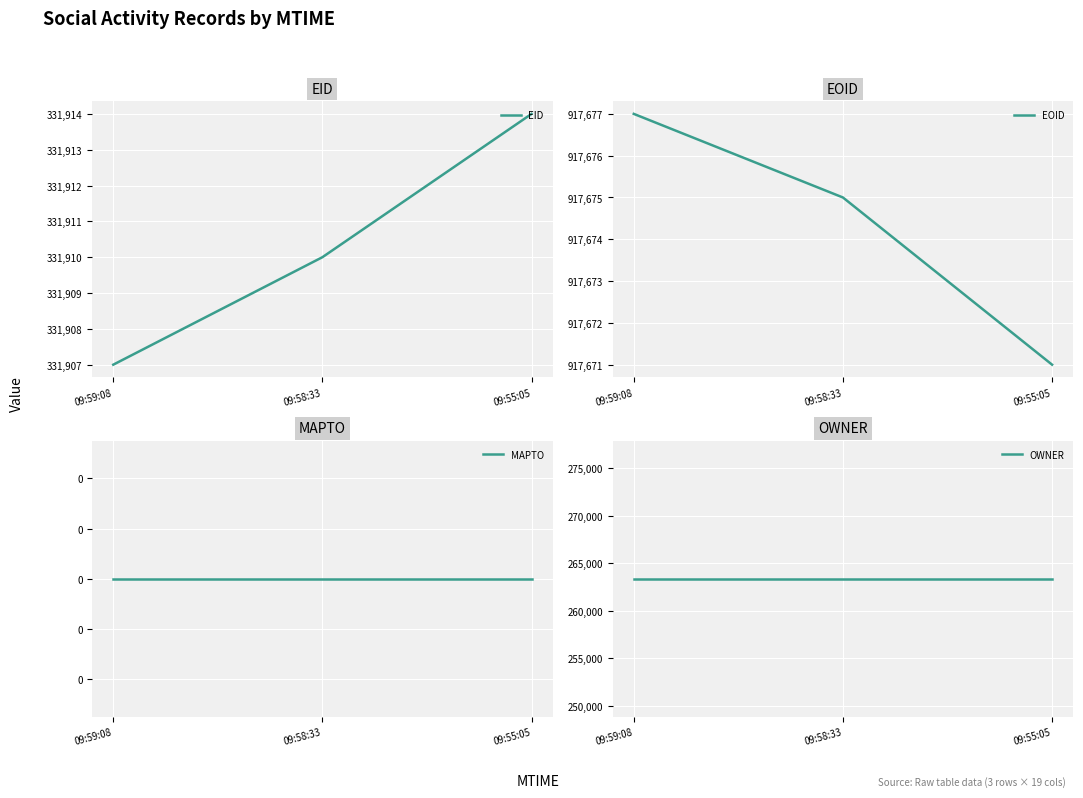

What is the minimum value for OWNER?

263365